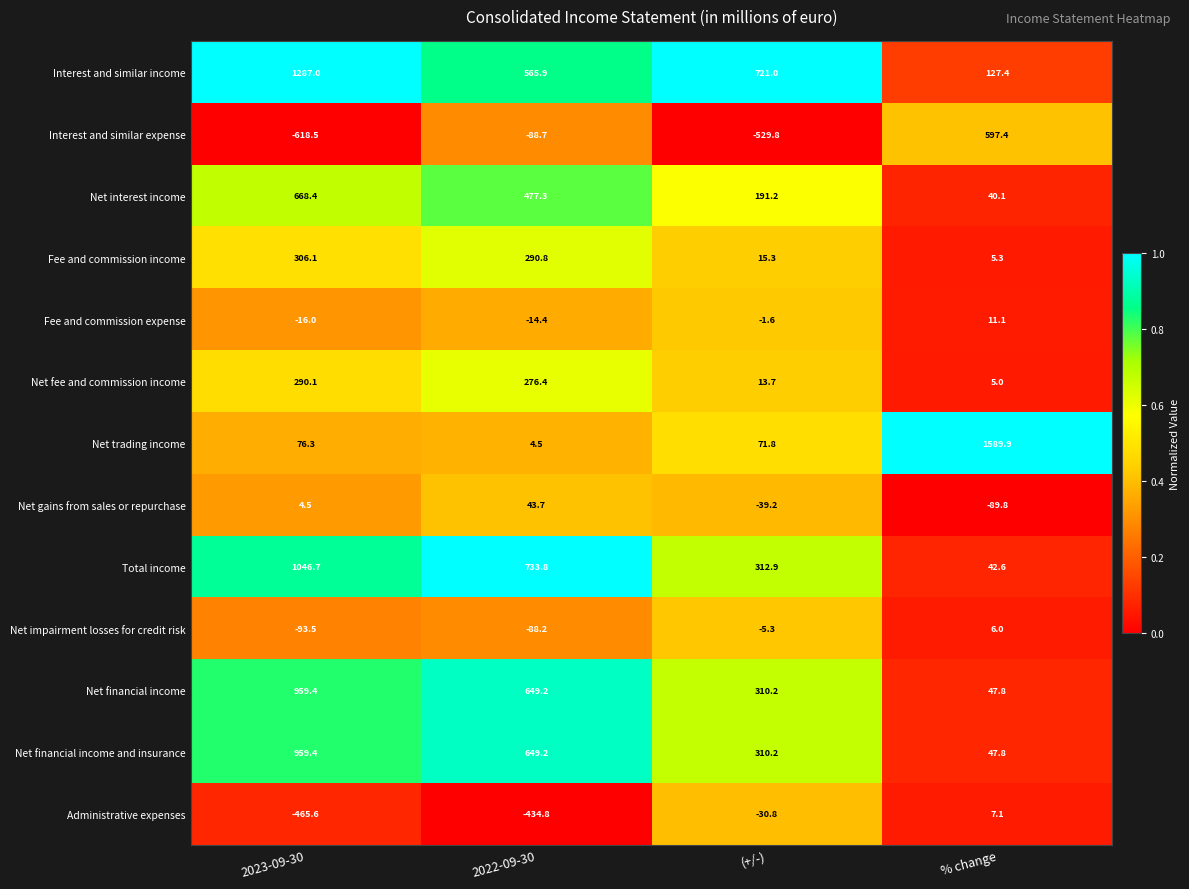

What is the difference between the maximum and second lowest values in the Fee and commission expense series?

25.5